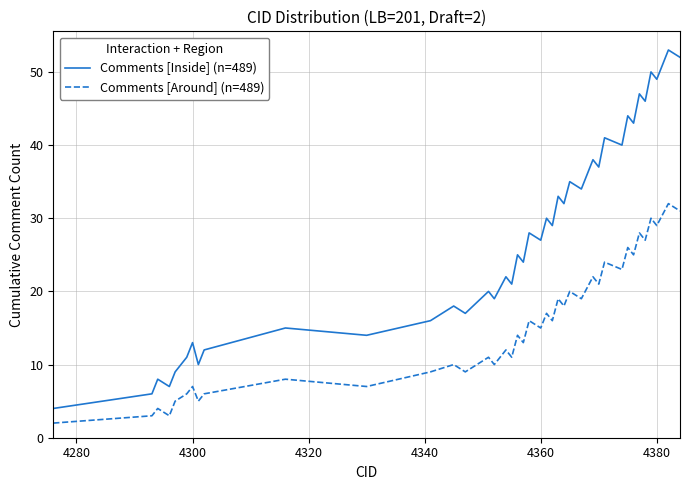

True or false: Comments [Inside] (n=489) and Comments [Around] (n=489) intersect in this chart.

False